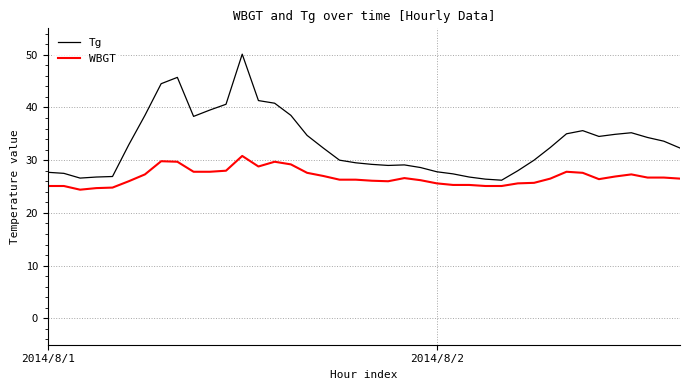

Which series has the largest range (max minus min)?

Tg